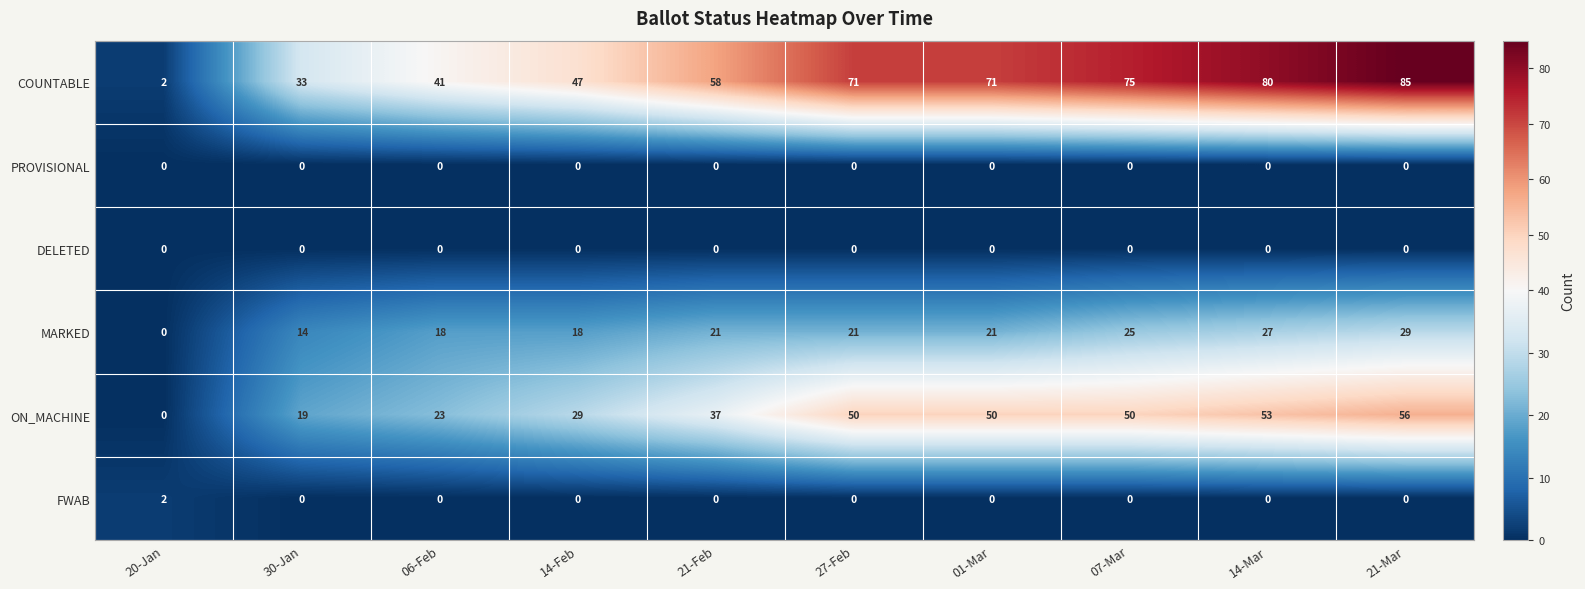

What is the difference between the second highest and minimum values in the COUNTABLE series?

78